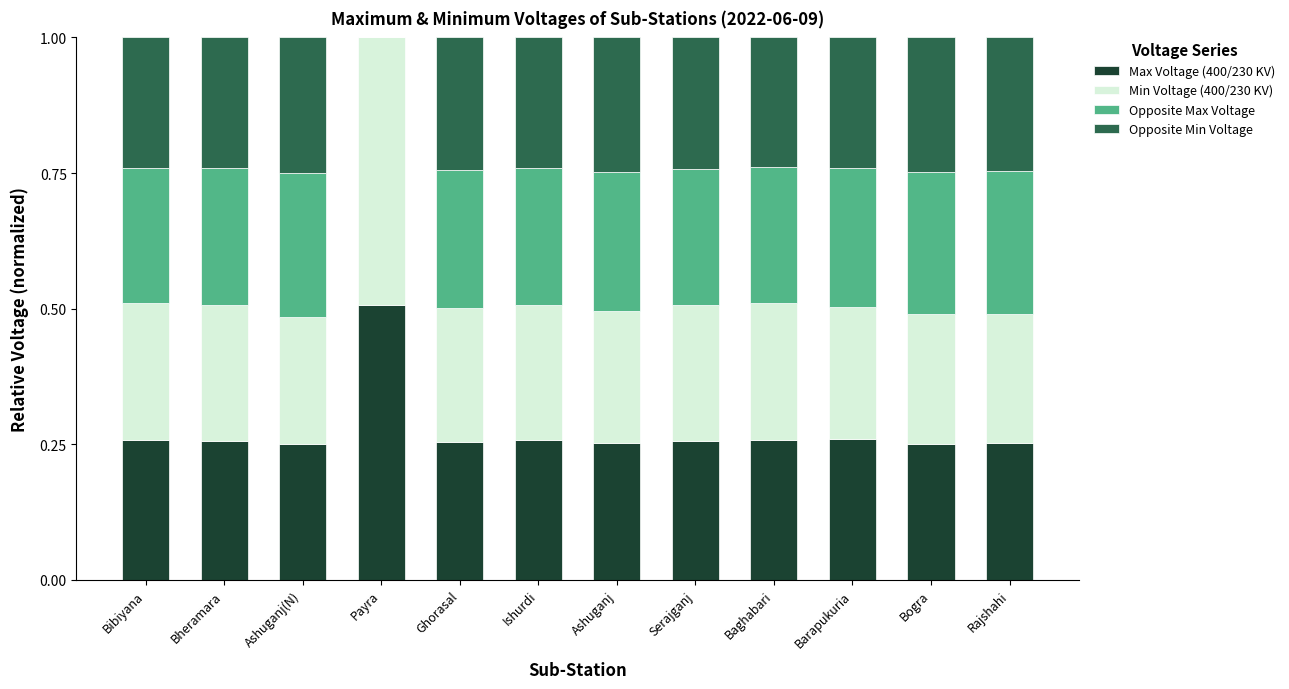

What is the total value across all series at Bheramara?

1.0